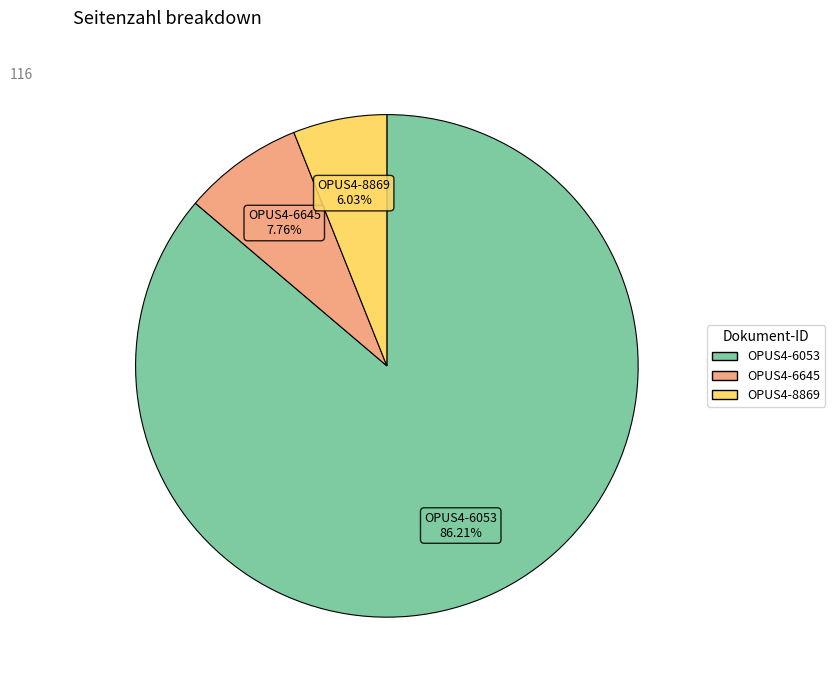

To the nearest percent, what is the combined percentage of OPUS4-8869 and OPUS4-6645?

14%